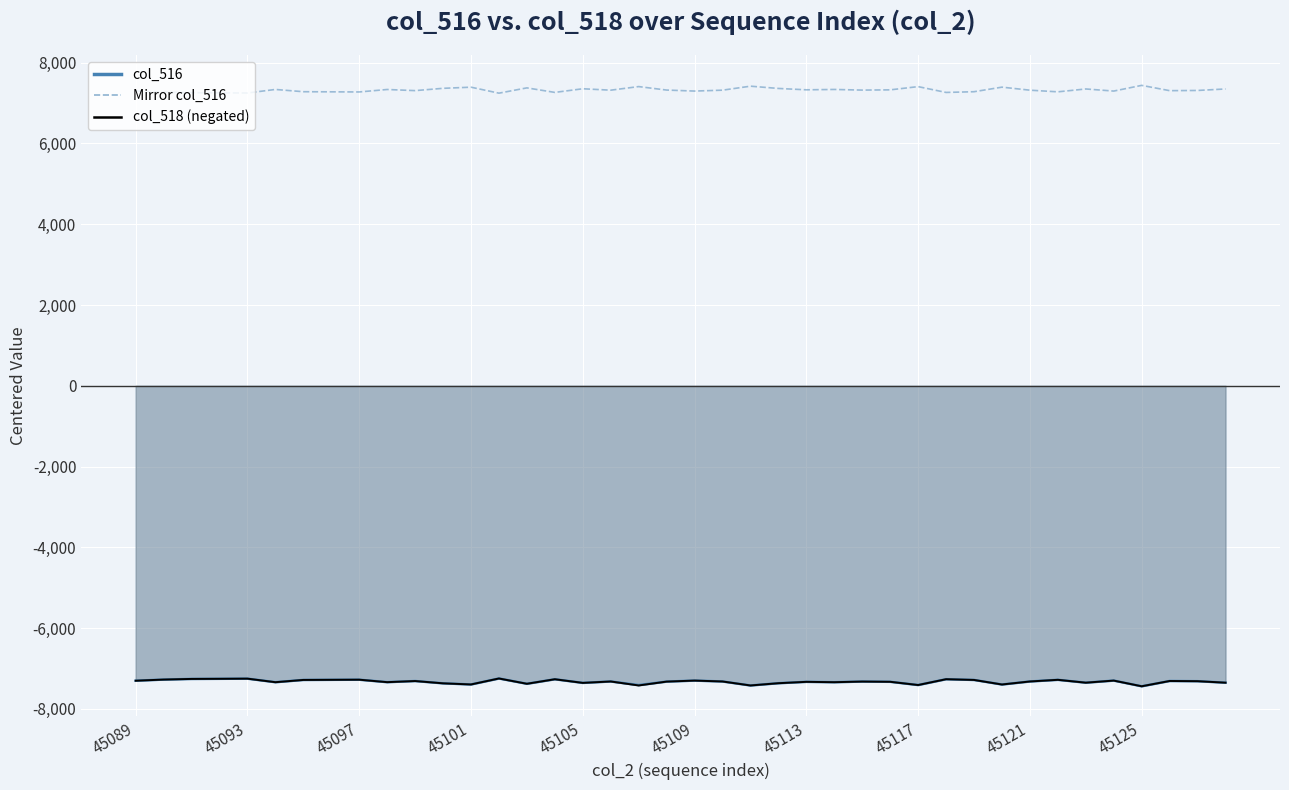

What is the average value?

7323.0